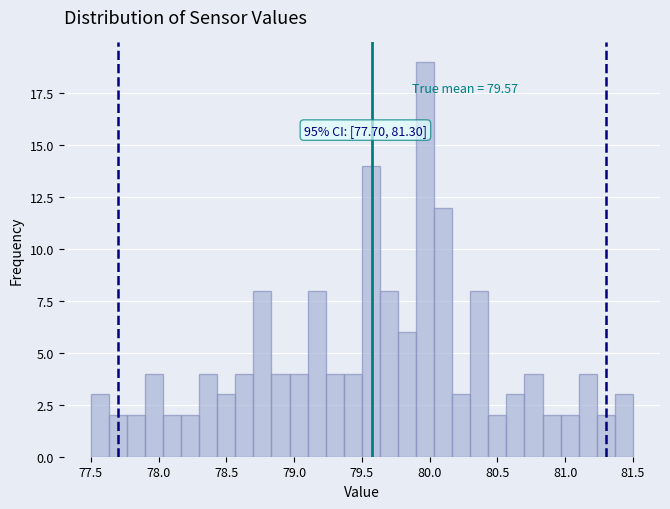

Read against the x-axis, roughly where is the centre of the tallest bar?

79.95